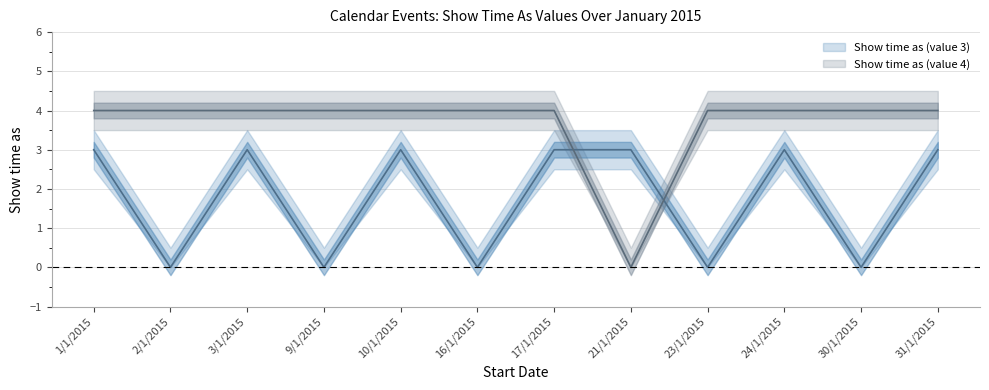

In Show time as (value 4), how many points are lower than both neighbors (excluding endpoints)?

1